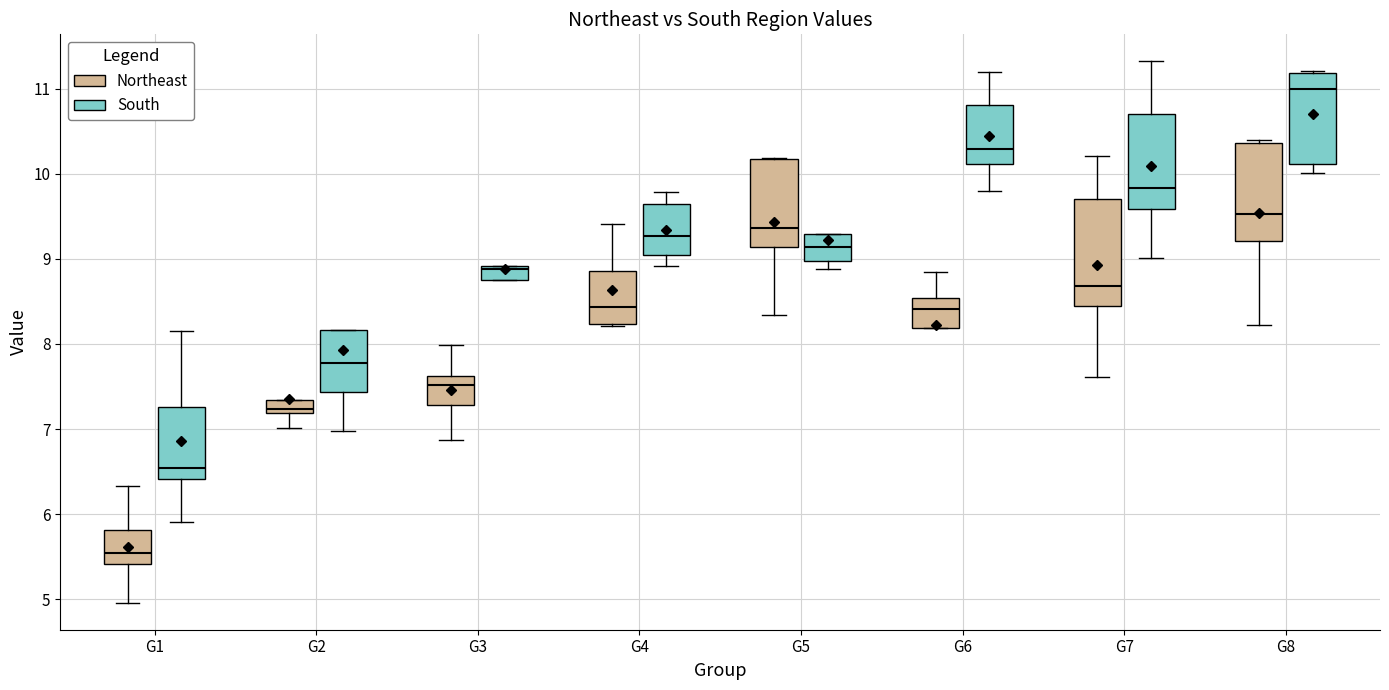

Which box's median line is the highest?

G8 (South)